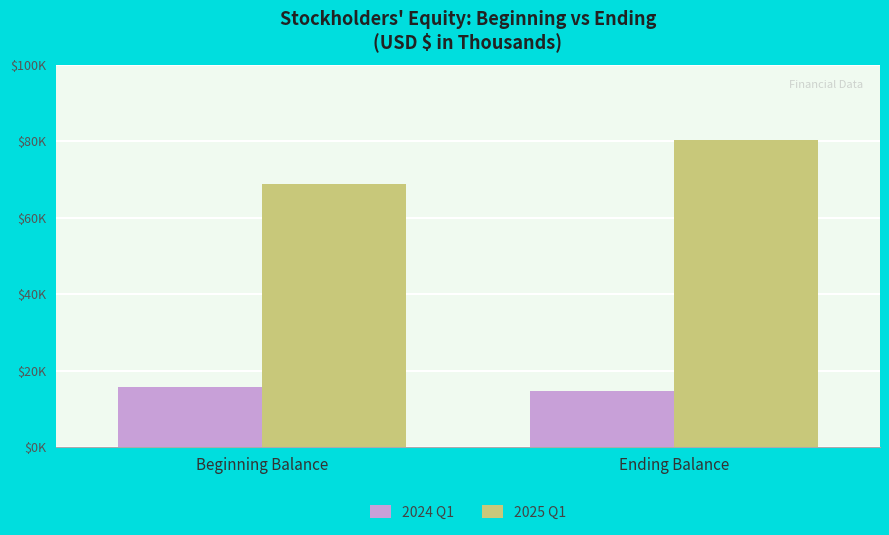

What is the label of the 2nd bar from the left?

Ending Balance